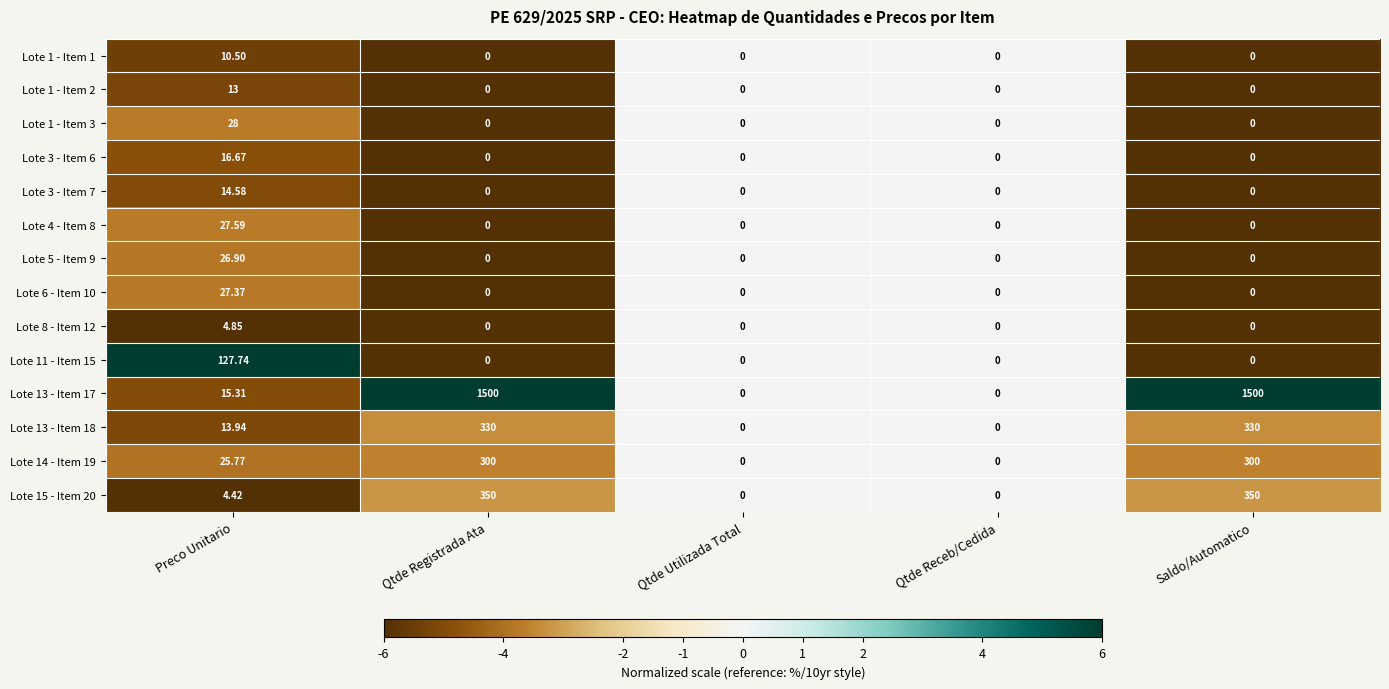

Is the value of Lote 6 - Item 10 at Qtde Registrada Ata greater than the value of Lote 1 - Item 2 at Preco Unitario?

No